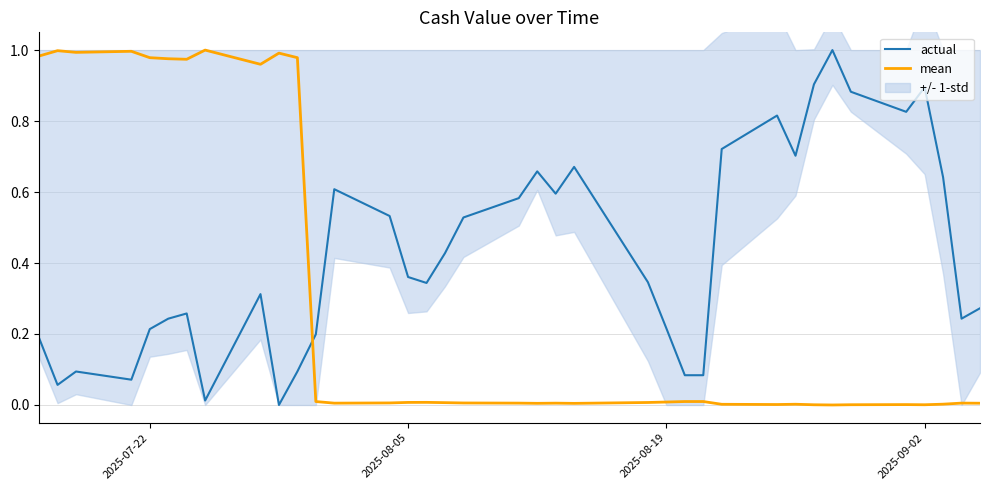

True or false: actual has more than 2 points higher than both neighbors.

True